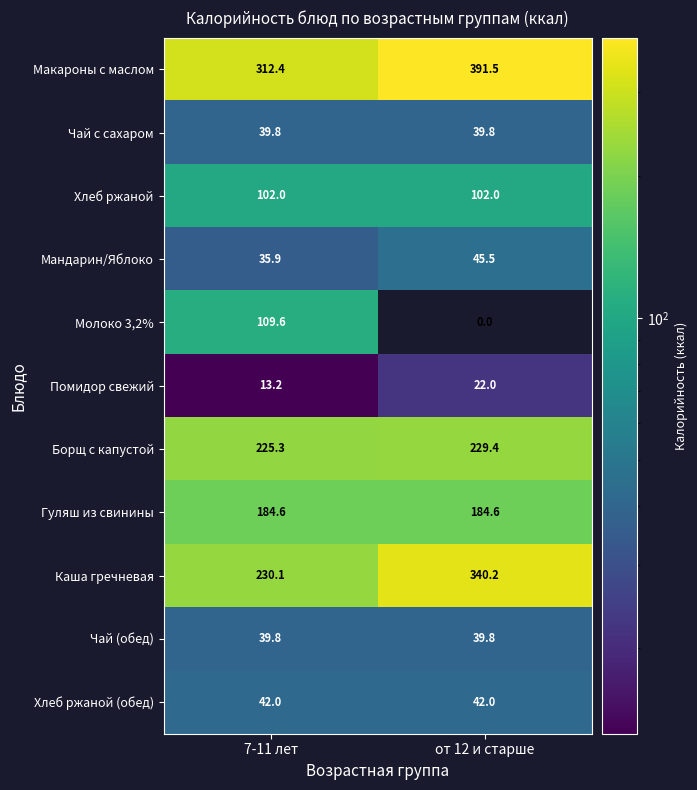

The Чай (обед) series shows 39.8 at от 12 и старше. True or false?

True